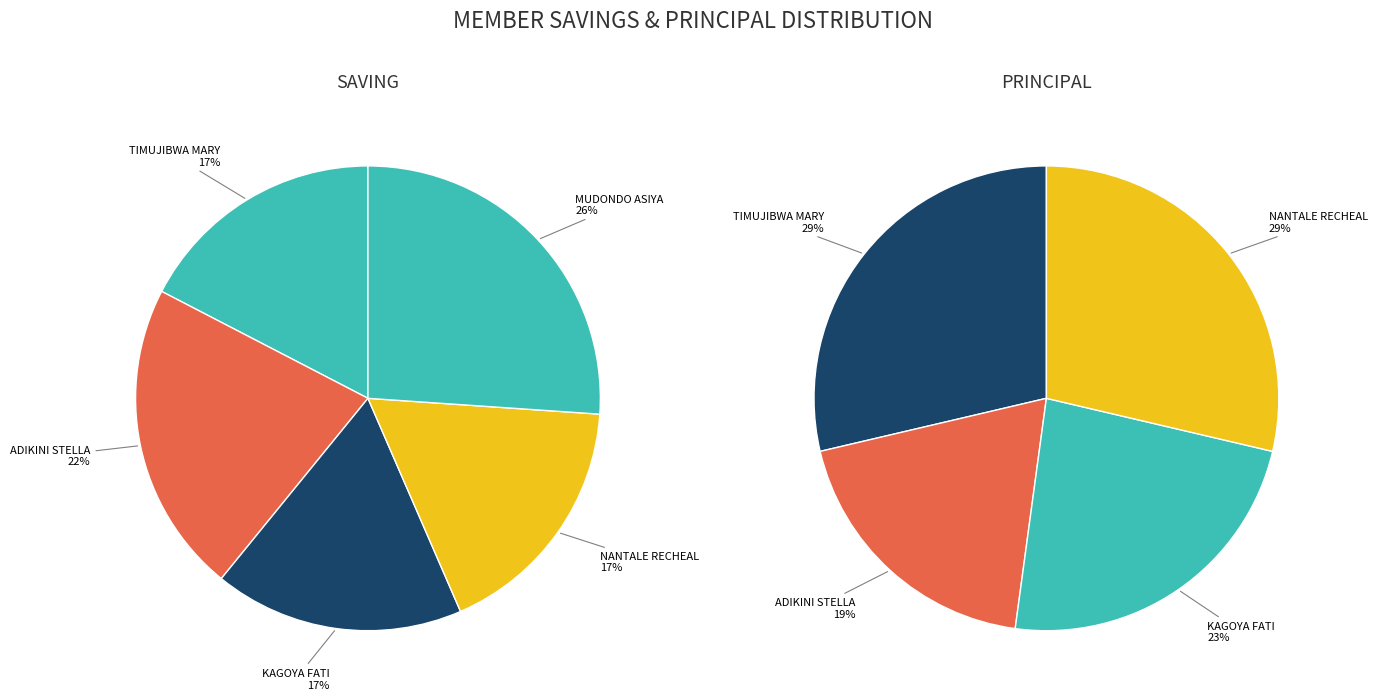

Count the number of slices in the pie.

5